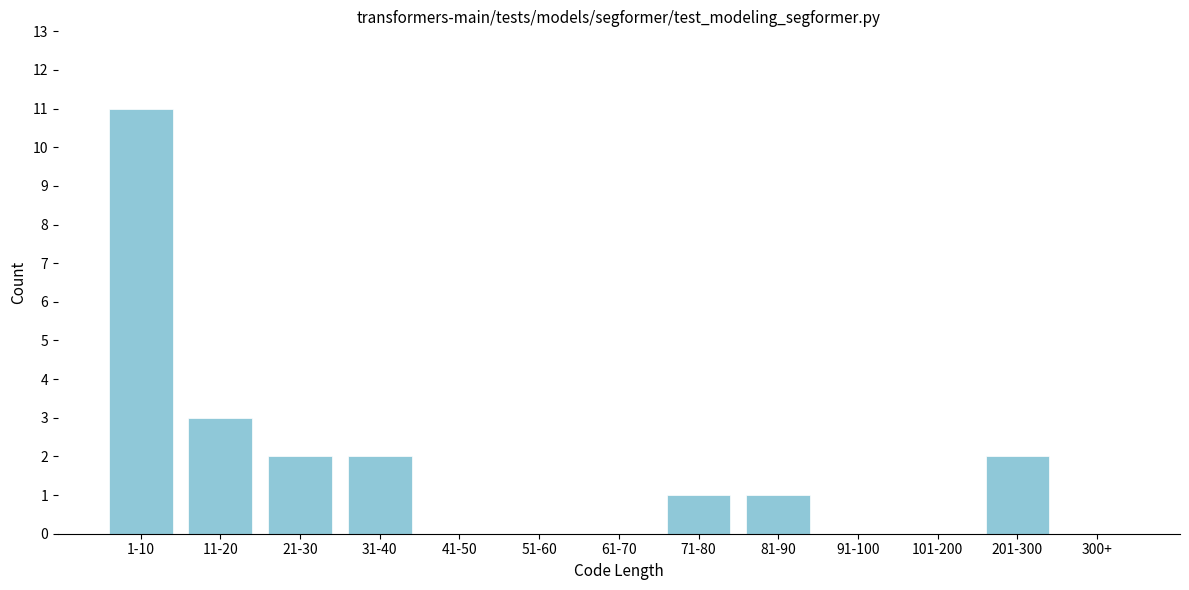

Reading left to right, transcribe all the data shown in this chart.

1-10=11	11-20=3	21-30=2	31-40=2	41-50=0	51-60=0	61-70=0	71-80=1	81-90=1	91-100=0	101-200=0	201-300=2	300+=0